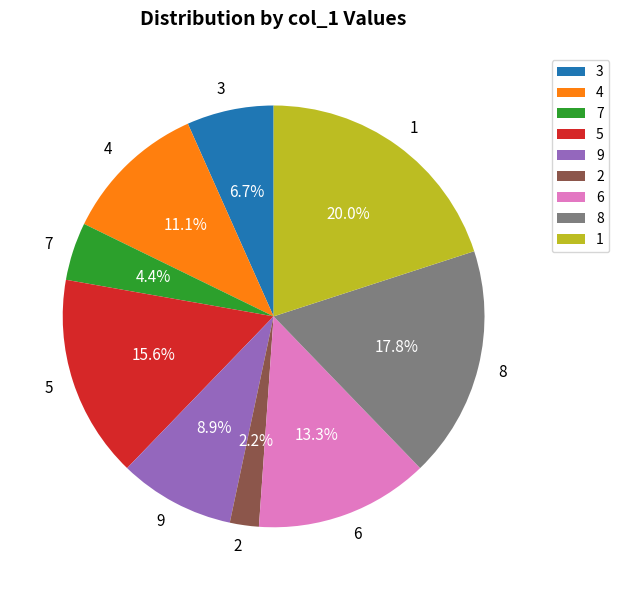

Is there a majority slice in this chart?

No